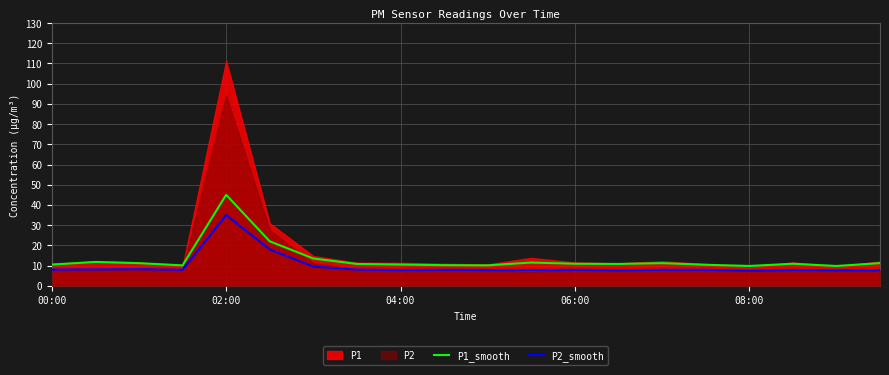

What is the maximum value for P2_smooth?

35.0